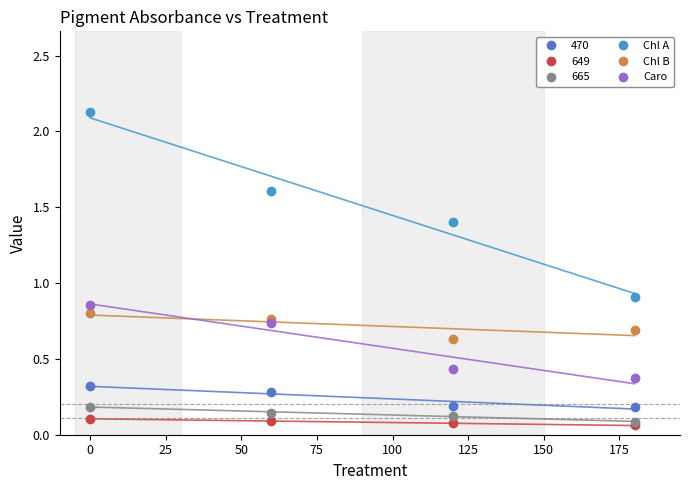

Which series has the largest range (max minus min)?

Chl A